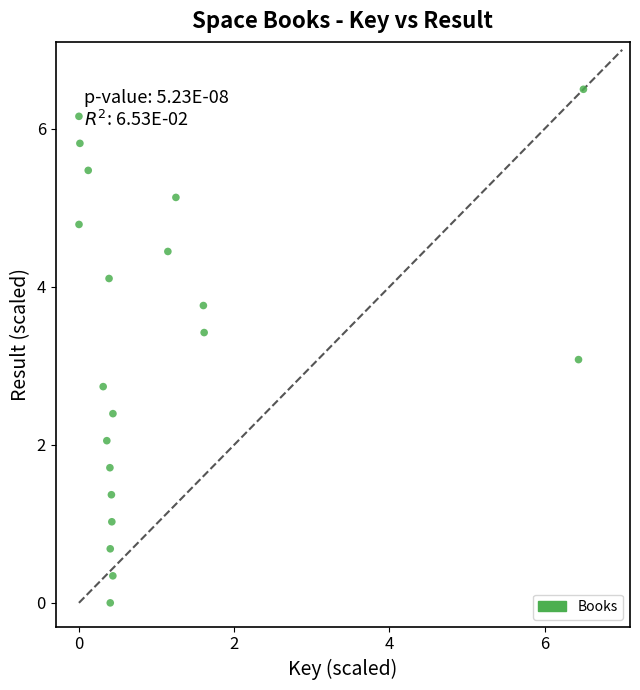

What is the range of Y values (max minus min)?

6.5